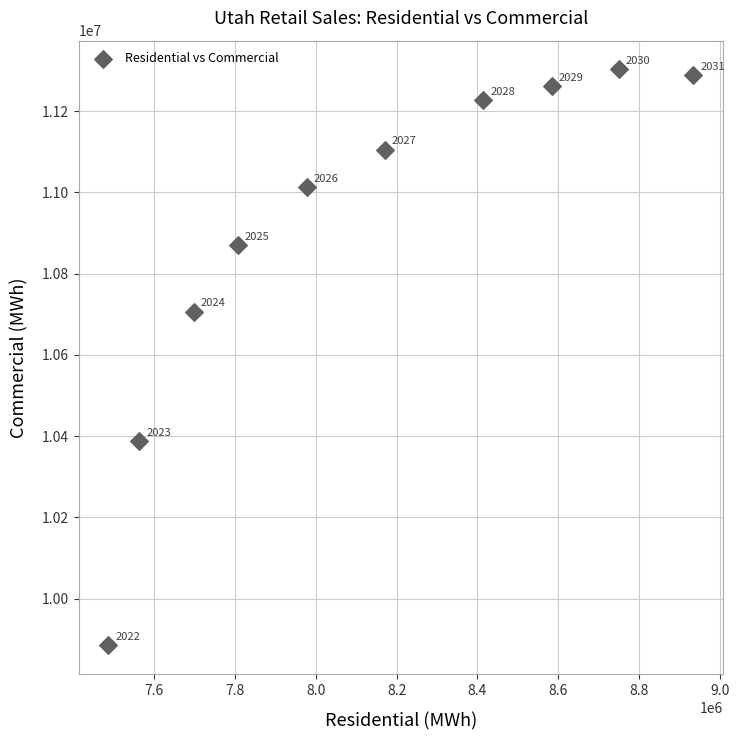

What Y value in the scatter plot is closest to 10593851?

10706741.0